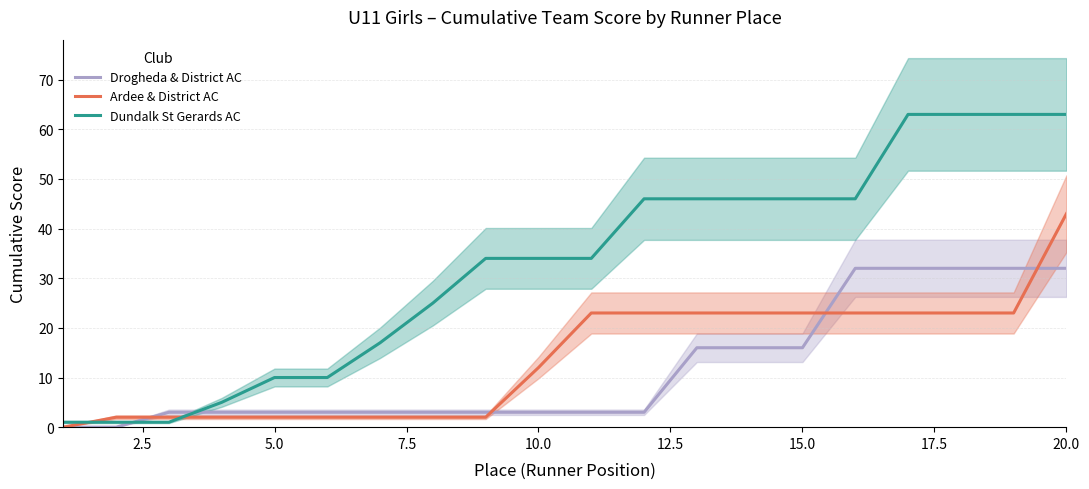

What is the highest value of the Ardee & District AC series?

43